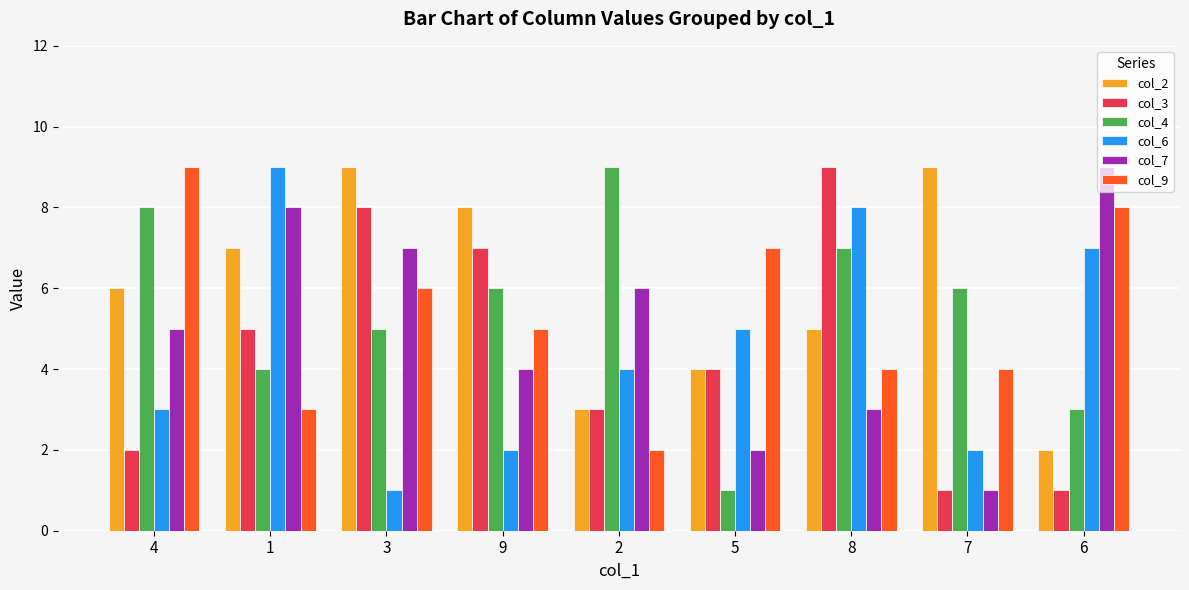

What is the value of the col_4 bar at the 2nd from the left?

4